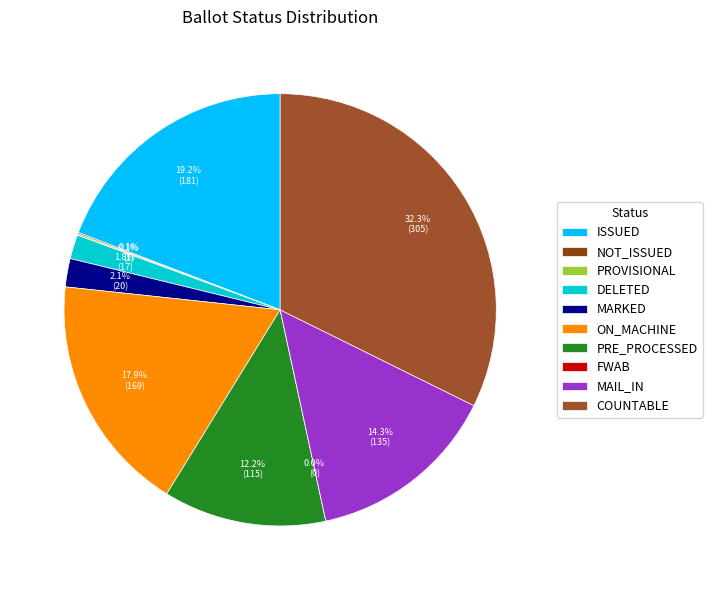

Is there a majority slice in this chart?

No